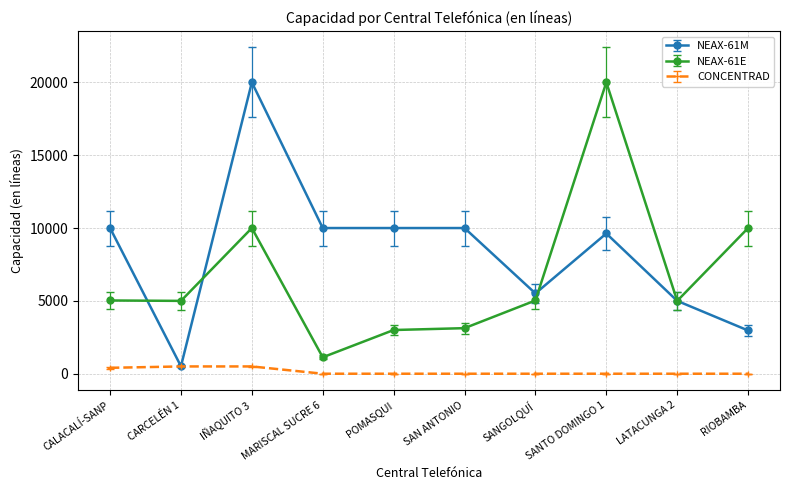

At SAN ANTONIO, list the series in order from largest to smallest.

NEAX-61M, NEAX-61E, CONCENTRAD